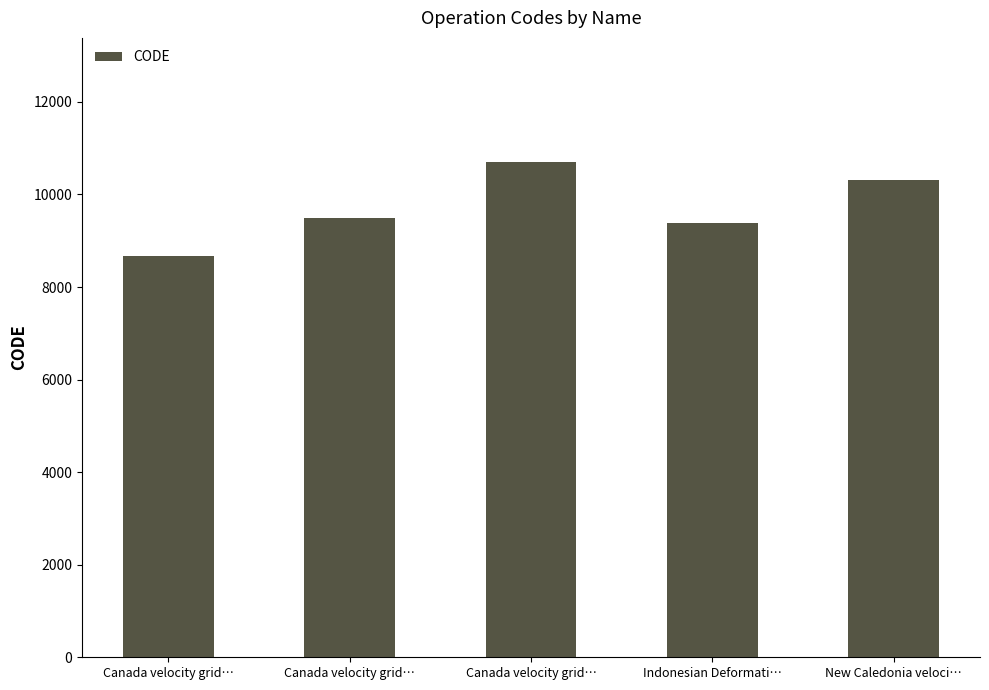

What is the value of the 5th bar from the left?

10323